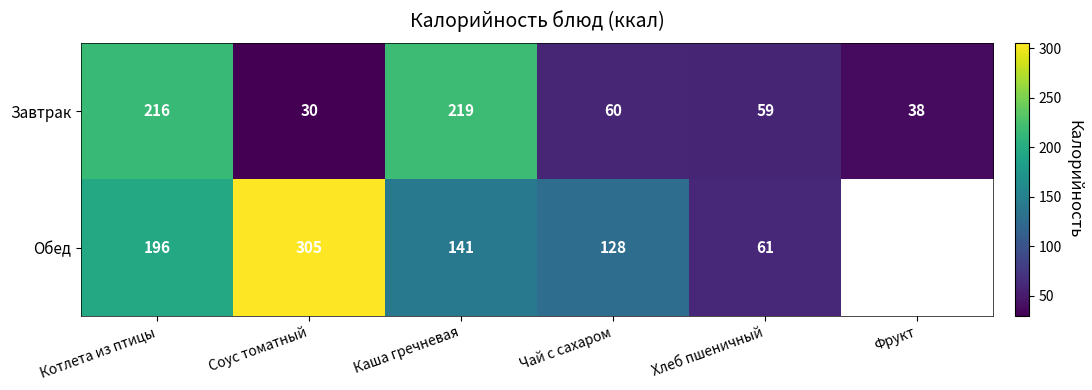

Between Котлета из птицы and Соус томатный, which is larger?

Котлета из птицы